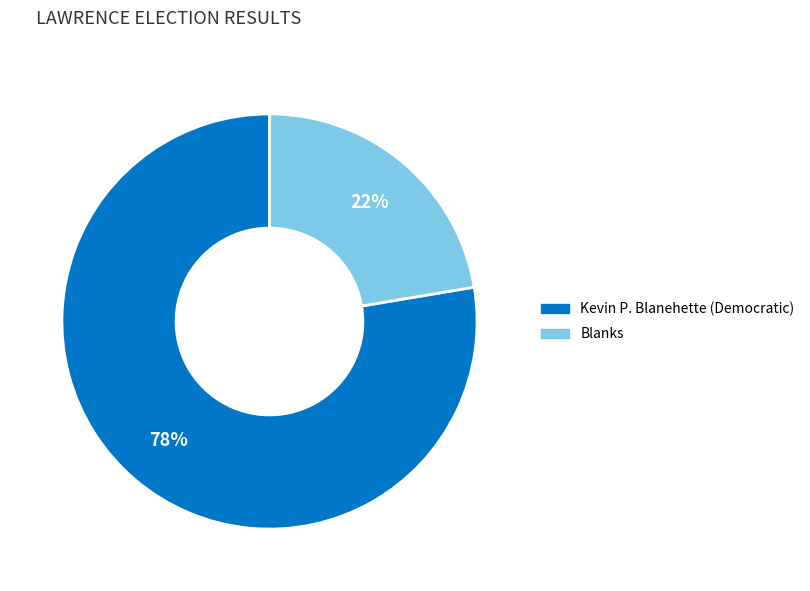

What is the smallest slice in the pie chart?

Blanks